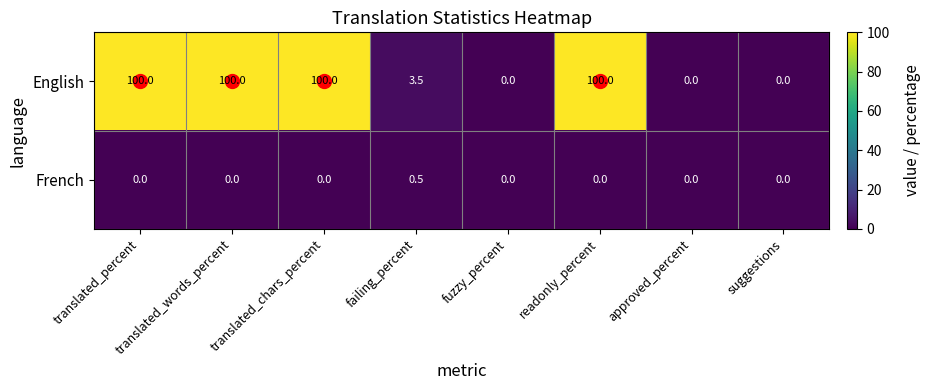

List the series in order of their overall mean, lowest first.

French, English